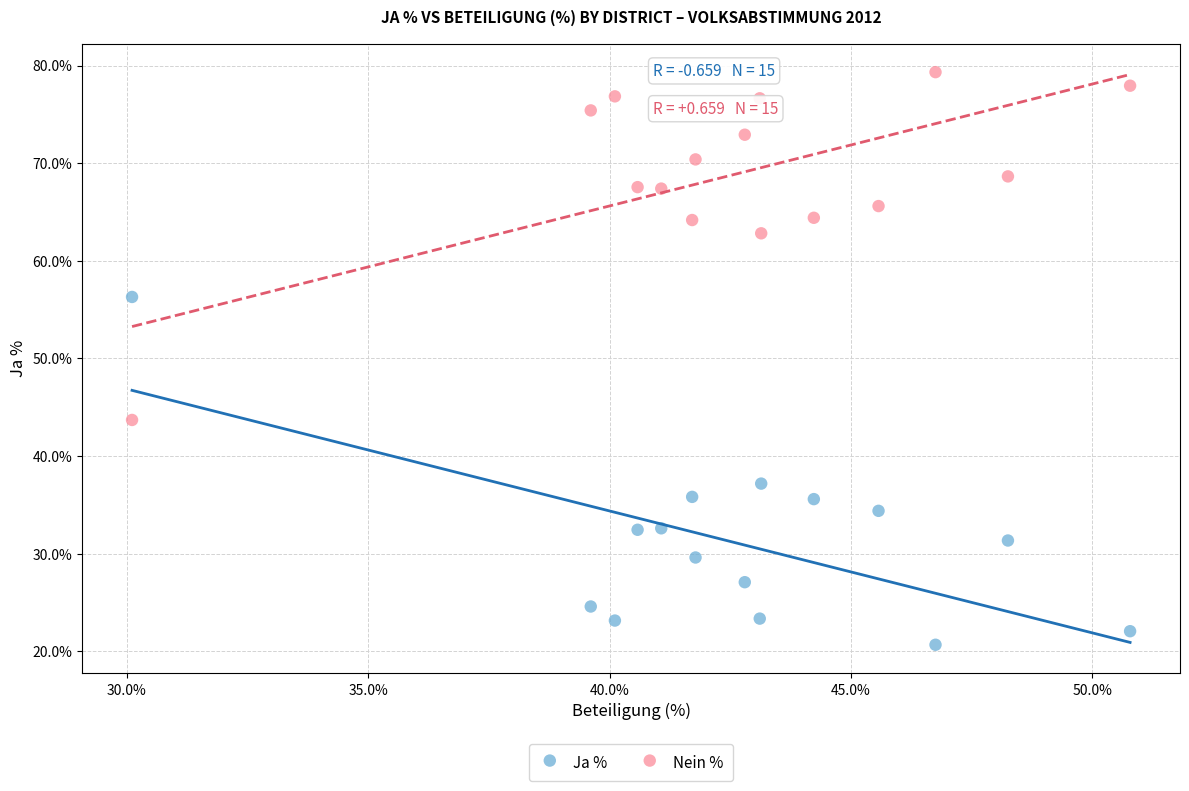

In the Nein % series, what Y value is closest to 61?

62.8